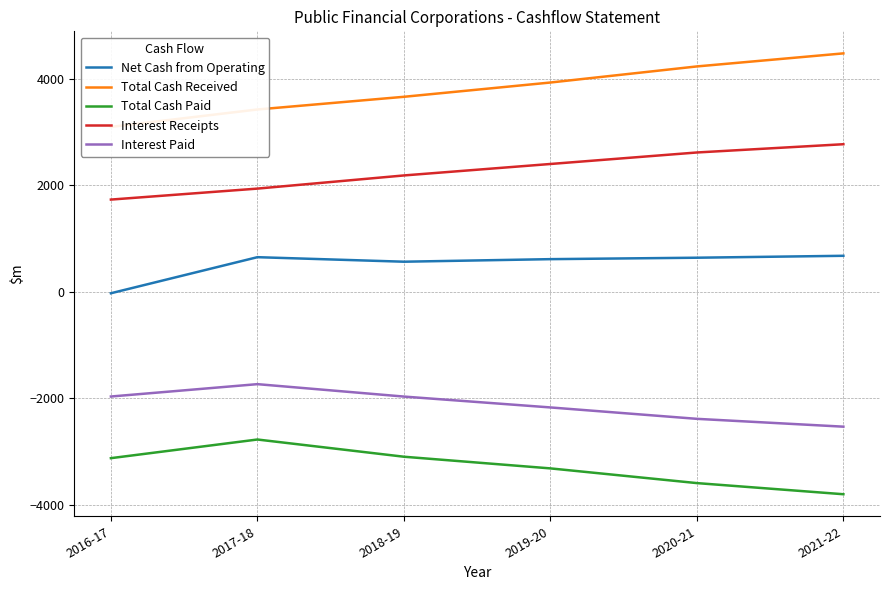

What is the difference between the Total Cash Paid values at 2019-20 and 2021-22?

485